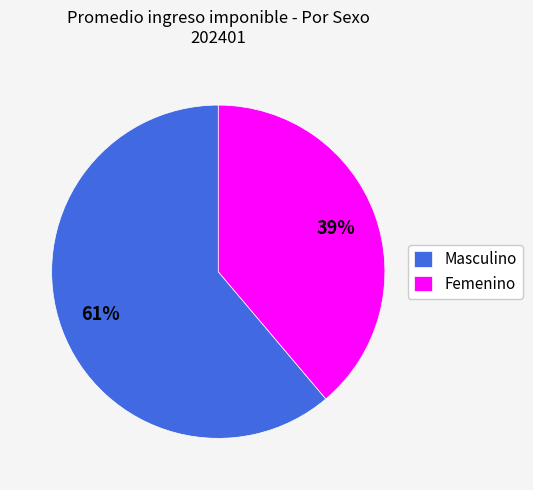

Is there a majority slice in this chart?

Yes